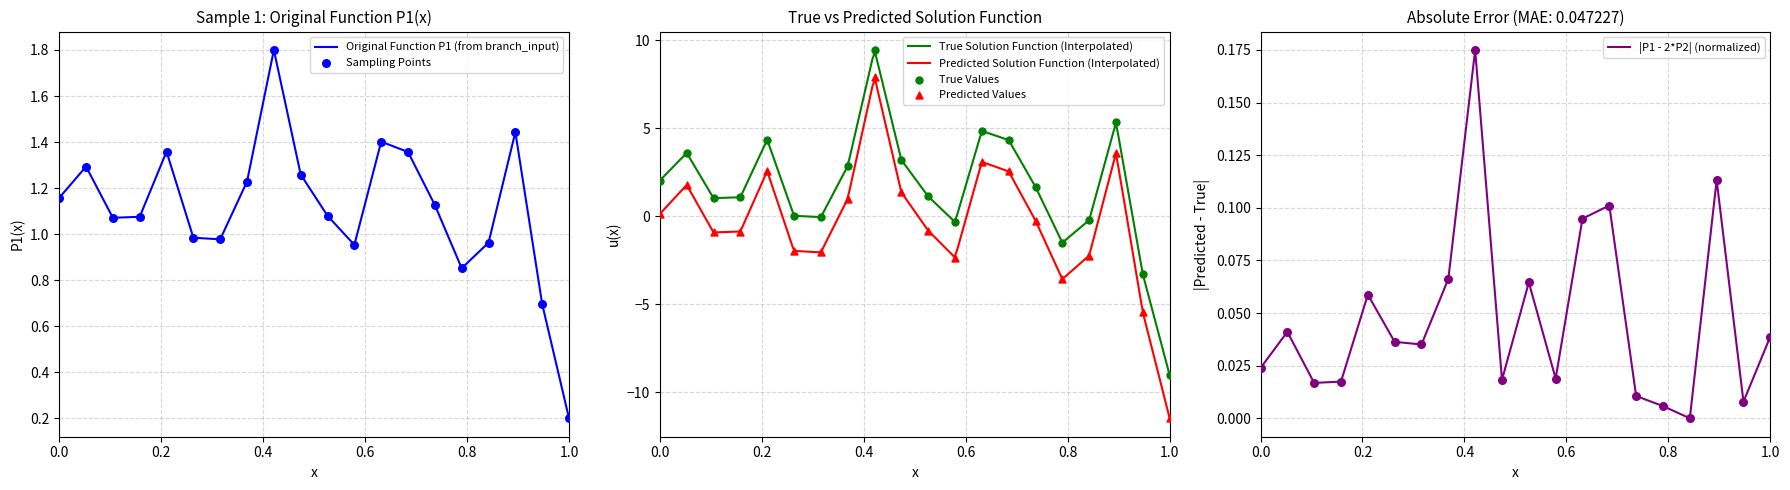

What is the minimum value for True Solution Function (Interpolated)?

-9.0